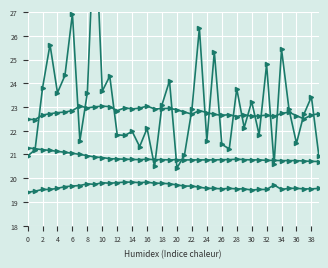

True or false: Humidity has a value of 19.8 at 32.

True